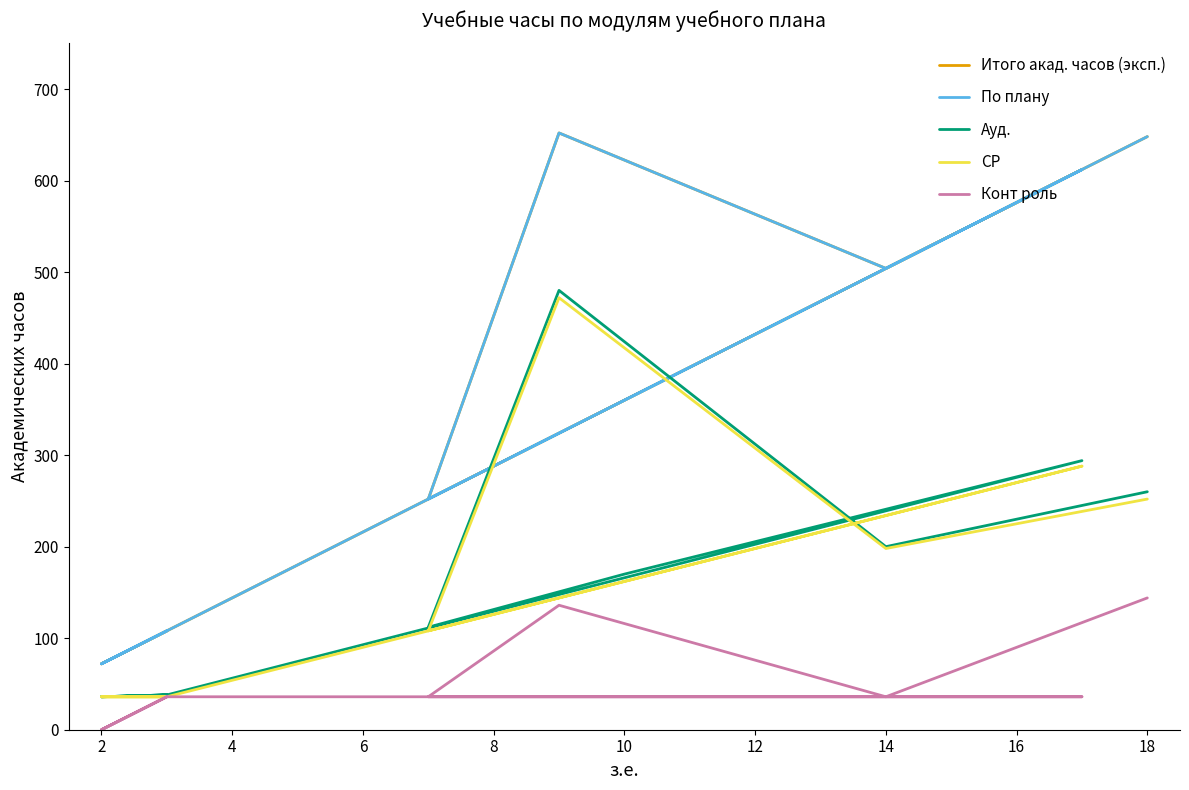

What is the maximum value for Ауд.?

480